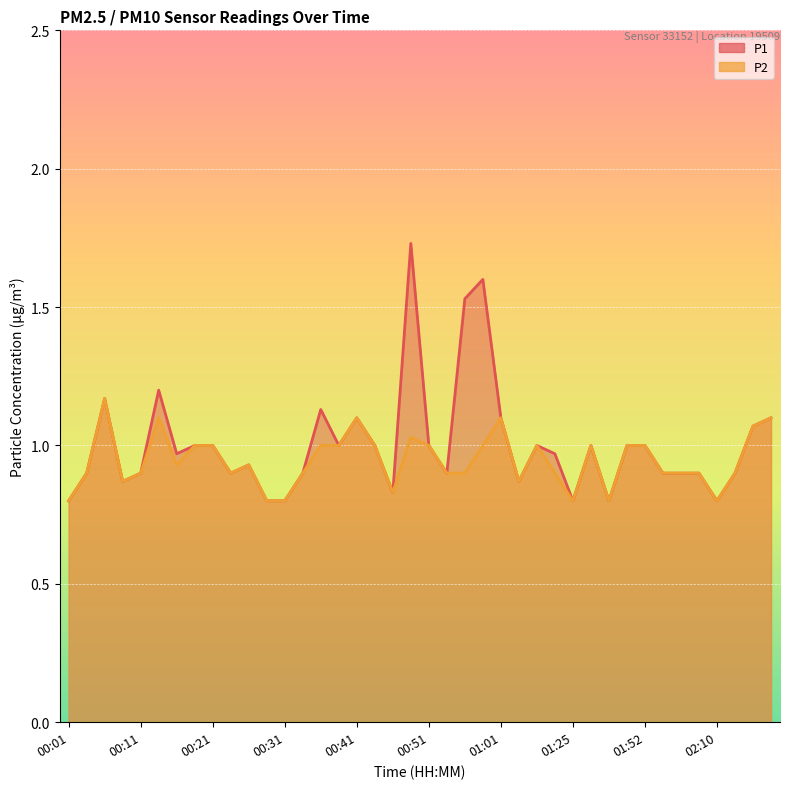

What position from the left is 00:11?

5